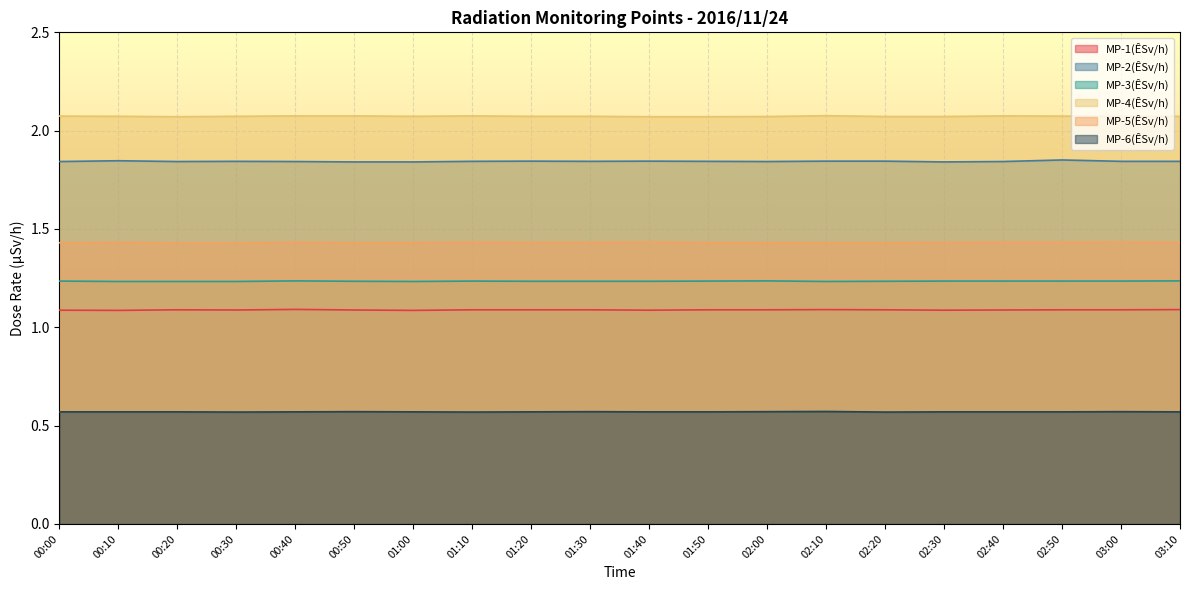

Reading left to right, transcribe all the data shown in this chart.

MP-1(ÊSv/h): 00:00=1.1	00:10=1.1	00:20=1.1	00:30=1.1	00:40=1.1	00:50=1.1	01:00=1.1	01:10=1.1	01:20=1.1	01:30=1.1	01:40=1.1	01:50=1.1	02:00=1.1	02:10=1.1	02:20=1.1	02:30=1.1	02:40=1.1	02:50=1.1	03:00=1.1	03:10=1.1
MP-2(ÊSv/h): 00:00=1.8	00:10=1.8	00:20=1.8	00:30=1.8	00:40=1.8	00:50=1.8	01:00=1.8	01:10=1.8	01:20=1.8	01:30=1.8	01:40=1.8	01:50=1.8	02:00=1.8	02:10=1.8	02:20=1.8	02:30=1.8	02:40=1.8	02:50=1.9	03:00=1.8	03:10=1.8
MP-3(ÊSv/h): 00:00=1.2	00:10=1.2	00:20=1.2	00:30=1.2	00:40=1.2	00:50=1.2	01:00=1.2	01:10=1.2	01:20=1.2	01:30=1.2	01:40=1.2	01:50=1.2	02:00=1.2	02:10=1.2	02:20=1.2	02:30=1.2	02:40=1.2	02:50=1.2	03:00=1.2	03:10=1.2
MP-4(ÊSv/h): 00:00=2.1	00:10=2.1	00:20=2.1	00:30=2.1	00:40=2.1	00:50=2.1	01:00=2.1	01:10=2.1	01:20=2.1	01:30=2.1	01:40=2.1	01:50=2.1	02:00=2.1	02:10=2.1	02:20=2.1	02:30=2.1	02:40=2.1	02:50=2.1	03:00=2.1	03:10=2.1
MP-5(ÊSv/h): 00:00=1.4	00:10=1.4	00:20=1.4	00:30=1.4	00:40=1.4	00:50=1.4	01:00=1.4	01:10=1.4	01:20=1.4	01:30=1.4	01:40=1.4	01:50=1.4	02:00=1.4	02:10=1.4	02:20=1.4	02:30=1.4	02:40=1.4	02:50=1.4	03:00=1.4	03:10=1.4
MP-6(ÊSv/h): 00:00=0.6	00:10=0.6	00:20=0.6	00:30=0.6	00:40=0.6	00:50=0.6	01:00=0.6	01:10=0.6	01:20=0.6	01:30=0.6	01:40=0.6	01:50=0.6	02:00=0.6	02:10=0.6	02:20=0.6	02:30=0.6	02:40=0.6	02:50=0.6	03:00=0.6	03:10=0.6